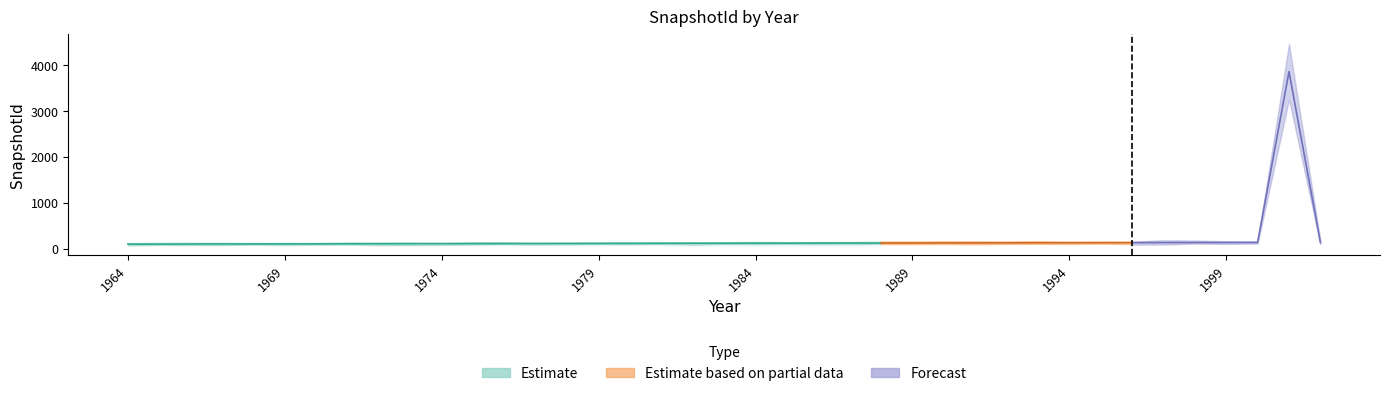

The value at 2001 is 3863. True or false?

True